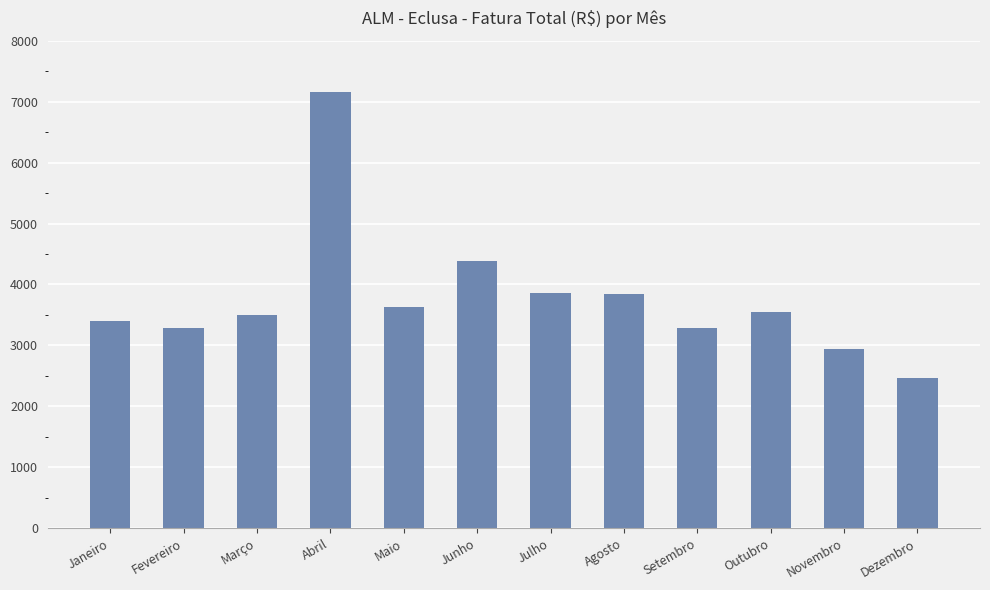

How many distinct data groups are displayed?

1